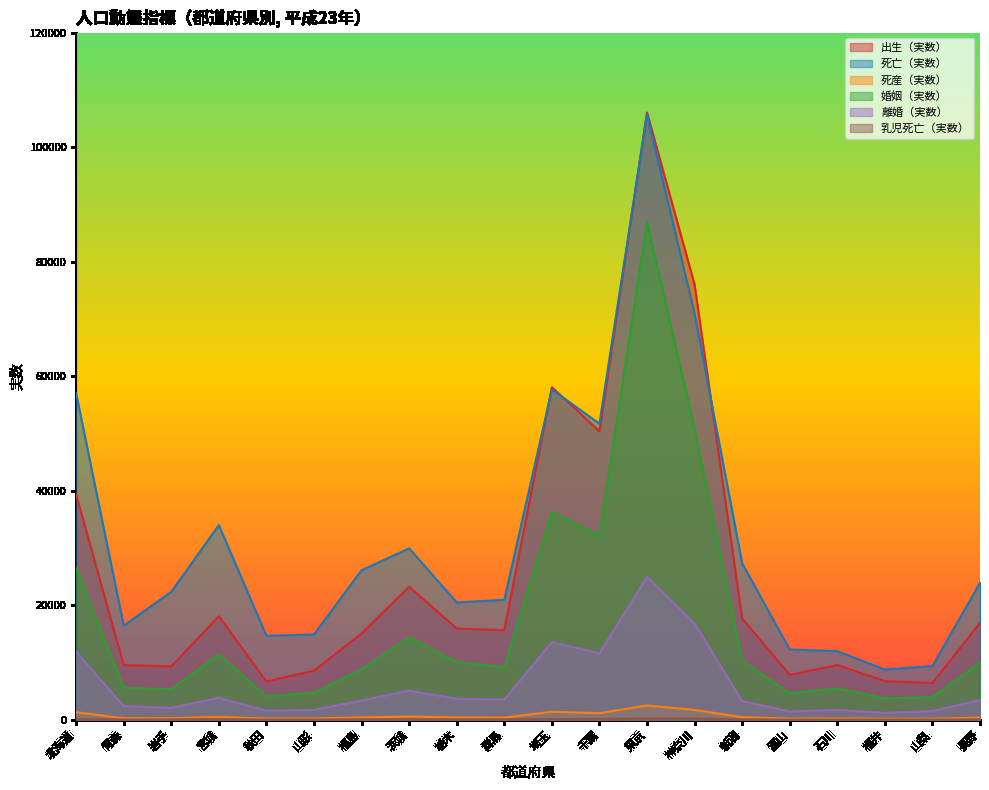

In 死亡（実数）, how many points are lower than both neighbors (excluding endpoints)?

5